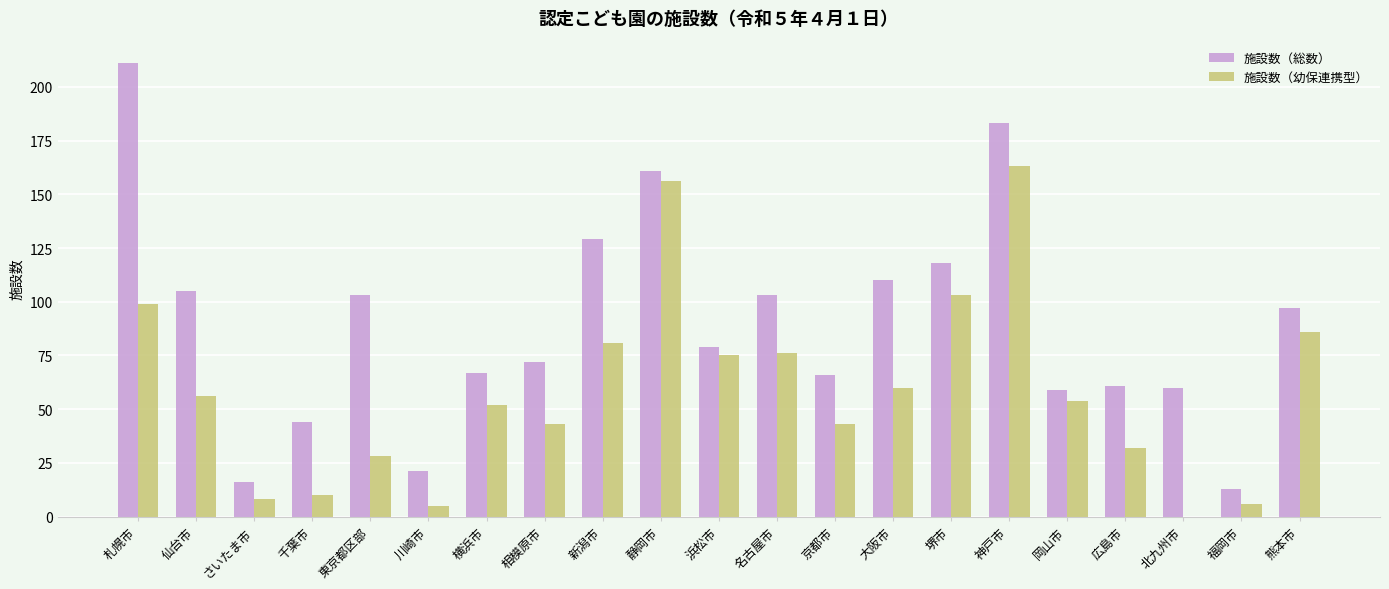

What is the highest value of the 施設数（幼保連携型） series?

163